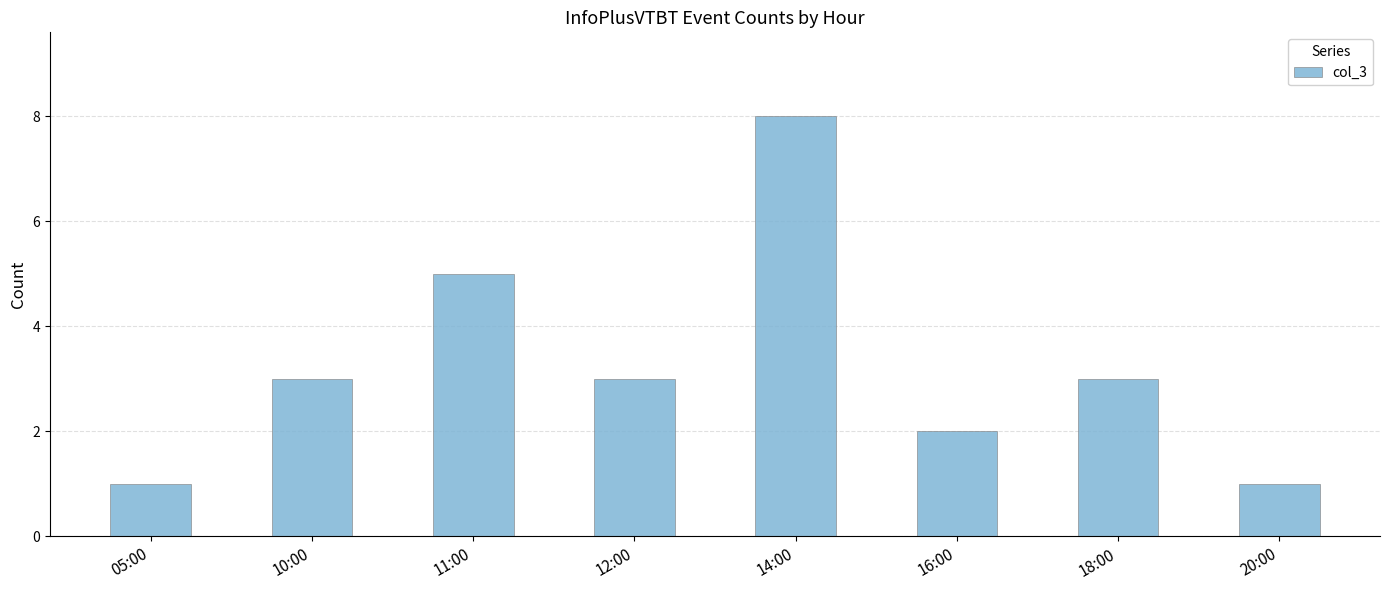

What is the difference between the maximum and second lowest values?

7